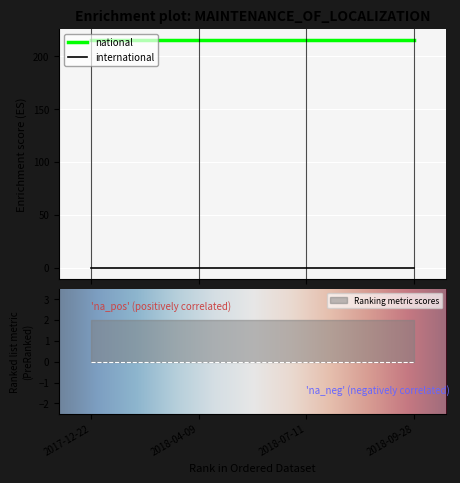

Which category has the highest value across all series?

2017-12-22